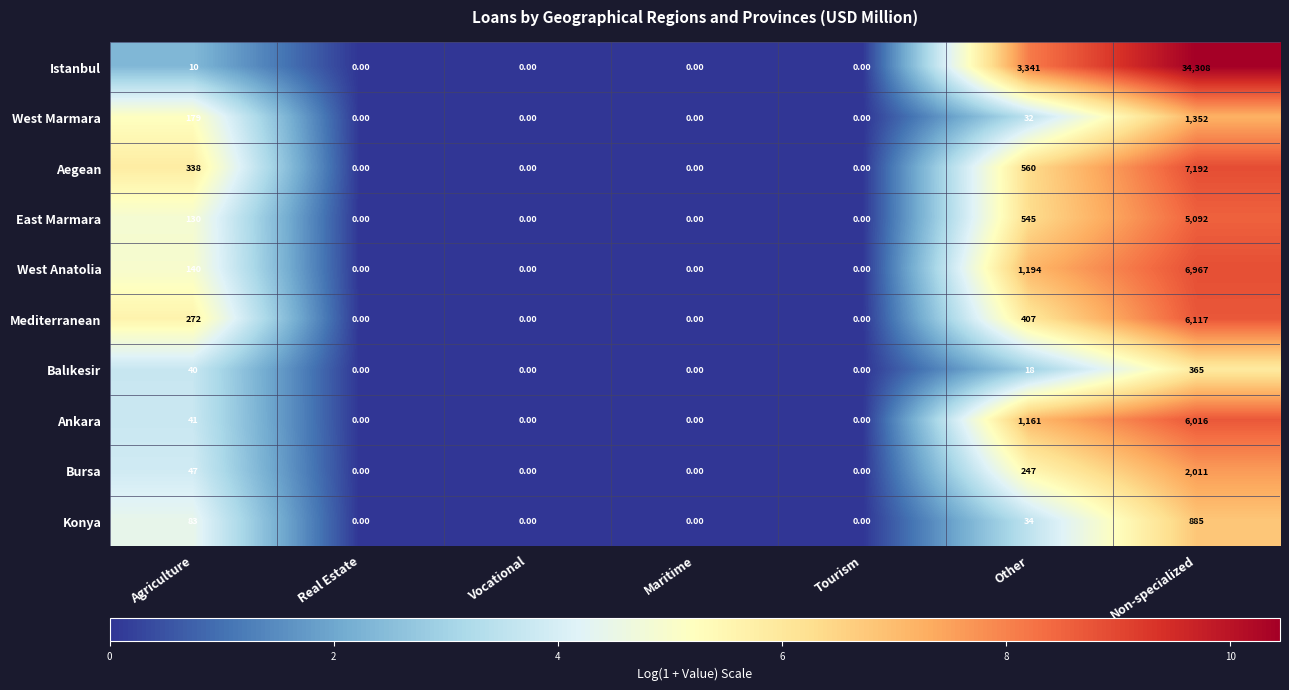

What is the sum of the Aegean values at Non-specialized and Maritime?

7192